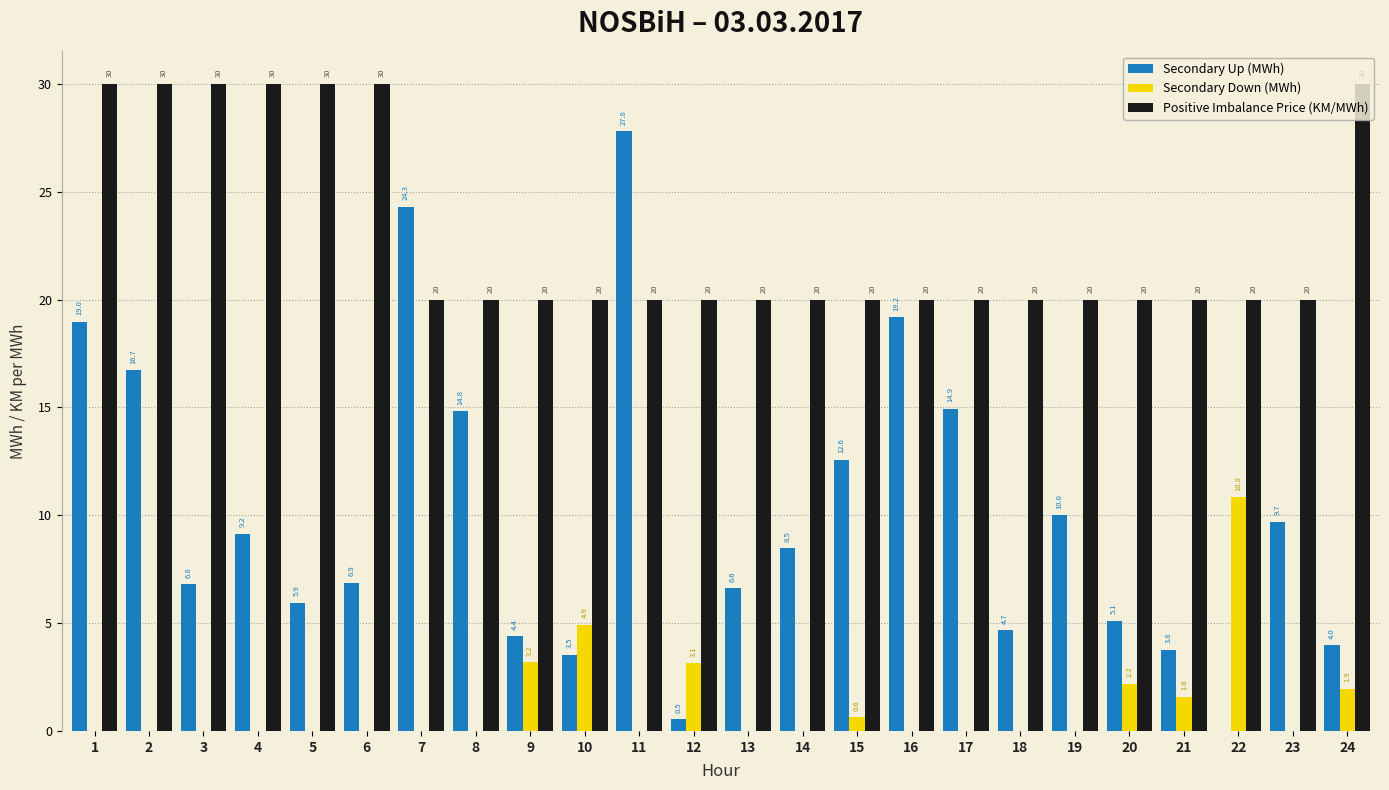

What is the greatest value displayed?

30.0